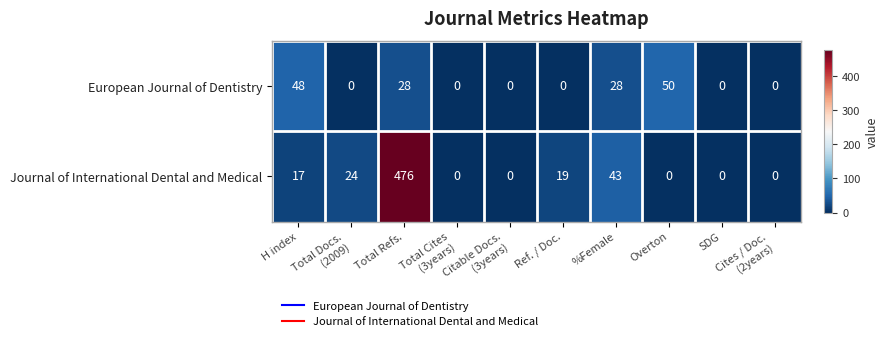

What is the difference between the second highest and second lowest values in the European Journal of Dentistry series?

48